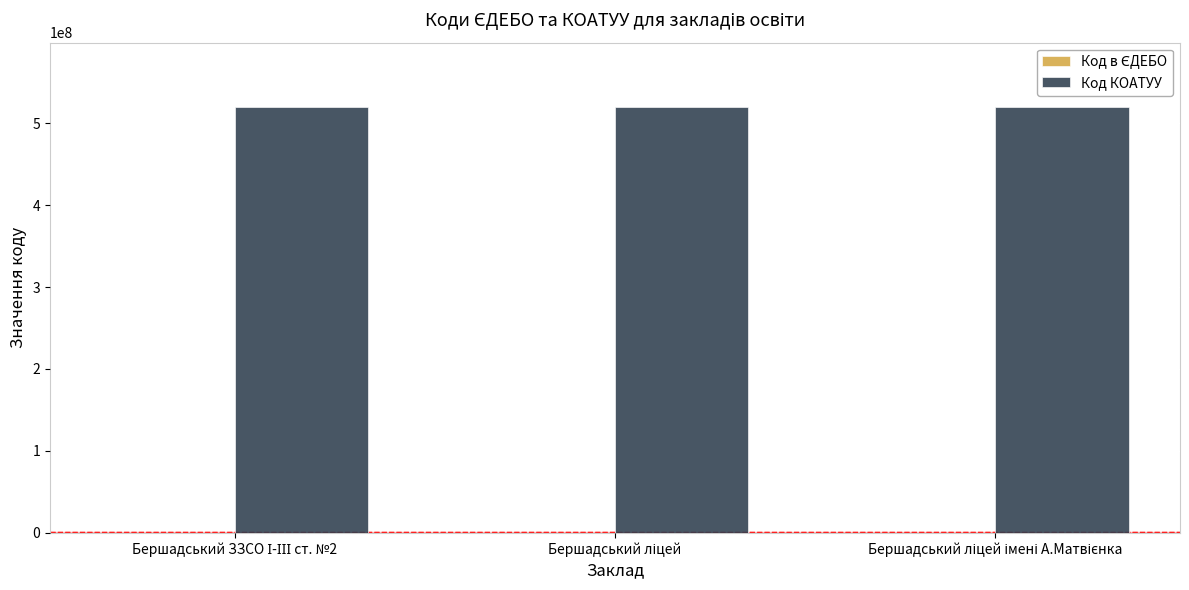

What is the maximum value for Код КОАТУУ?

520410100